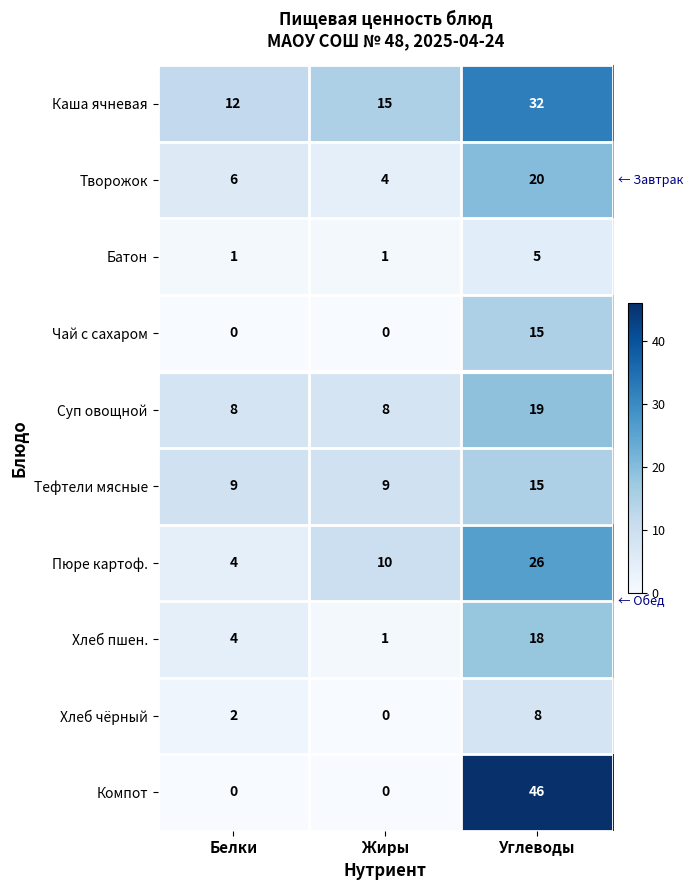

Which series has the largest total across all categories?

Каша ячневая